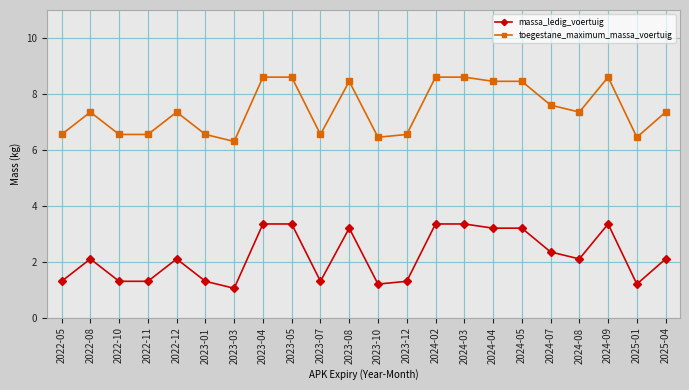

Count the toegestane_maximum_massa_voertuig values in the range 6 to 8.

14